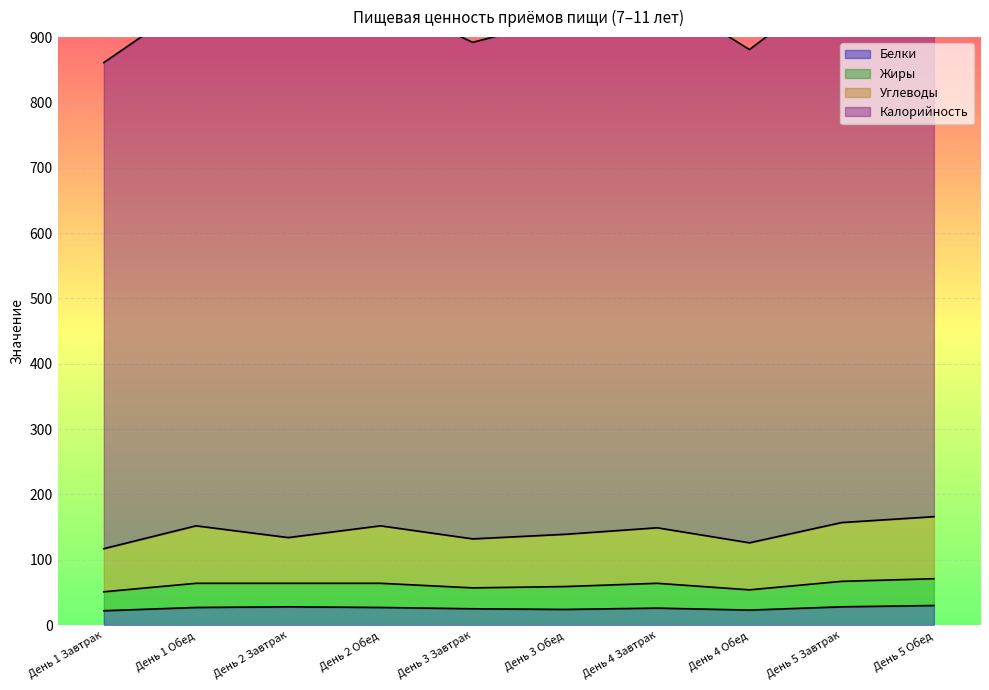

Which category has the highest value in the Калорийность series?

День 5 Обед